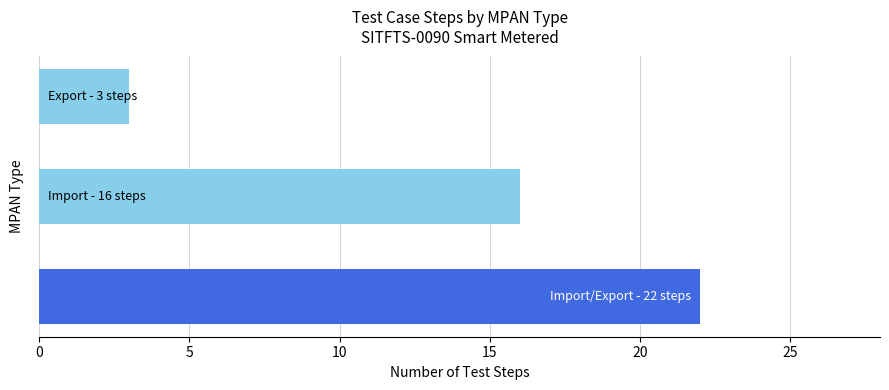

What is the smallest value displayed?

3